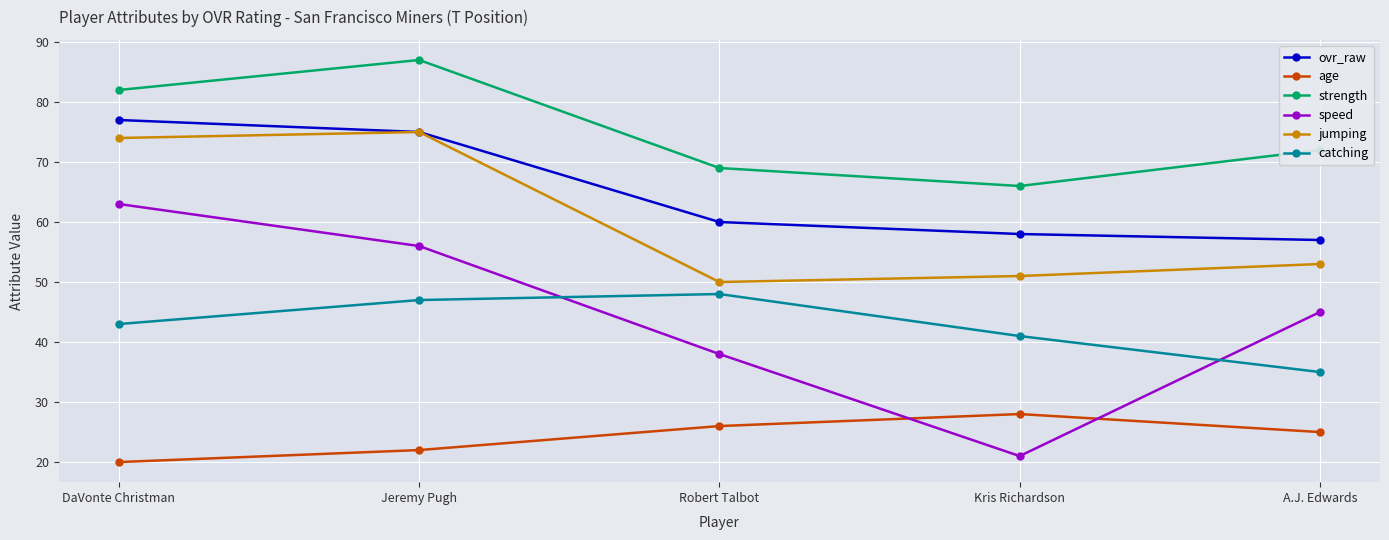

What is the sum of all ovr_raw values?

327